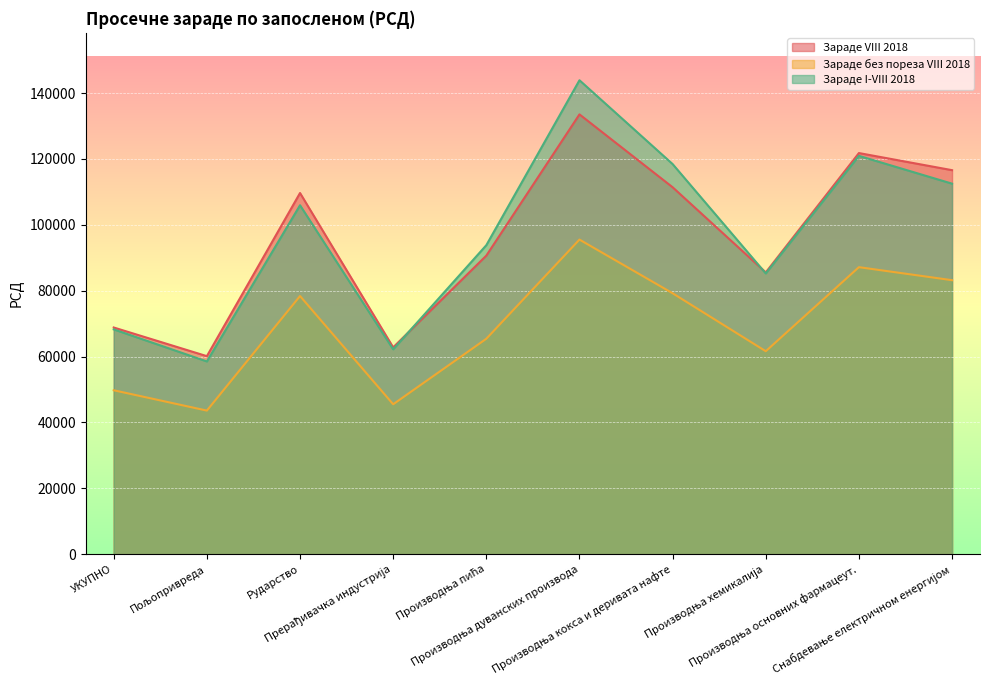

Where is the first local maximum for Зараде I-VIII 2018?

Рударство